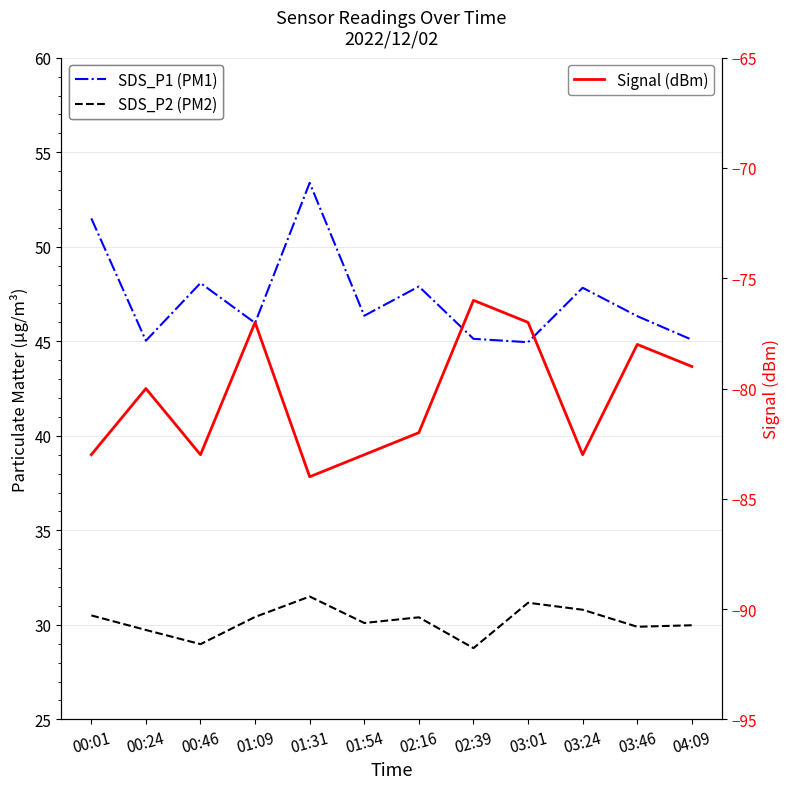

Does the chart display data point markers on the line(s)?

No